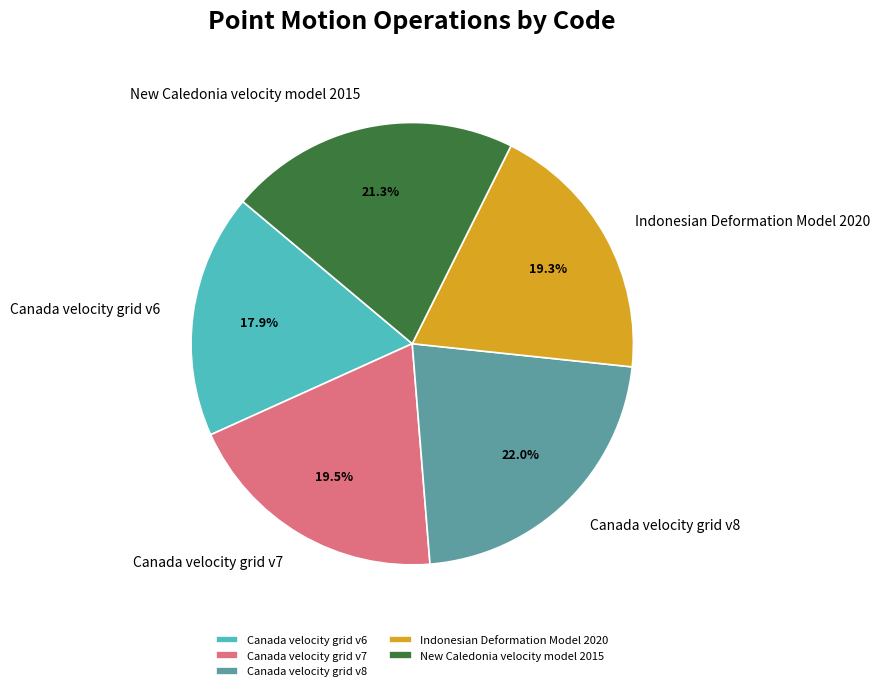

How many slices are in this pie chart?

5